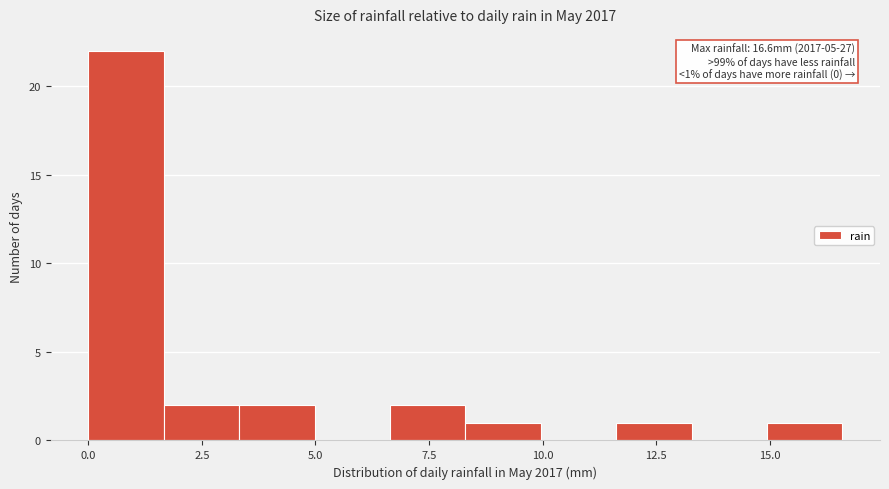

Around what value on the x-axis is the tallest bar? Give the approximate position of its centre, as read against the axis.

1.0